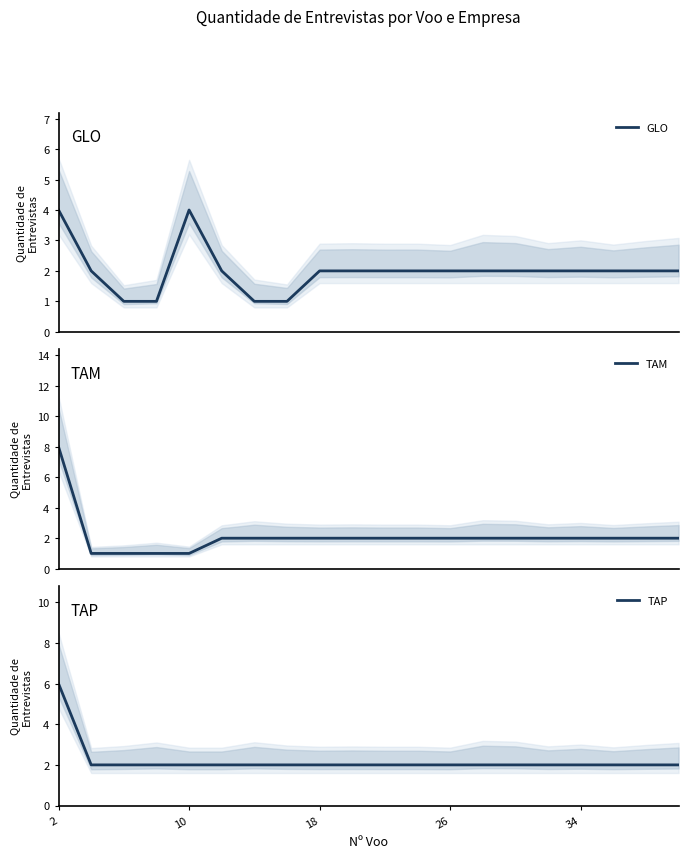

Which series has the largest range (max minus min)?

TAM